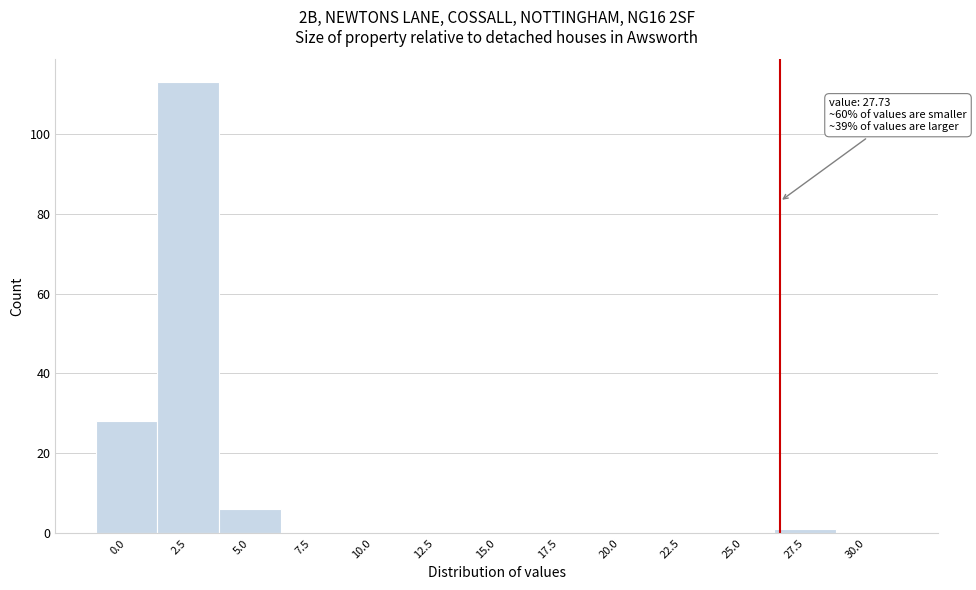

True or false: the data shows 0 at 7.5.

True